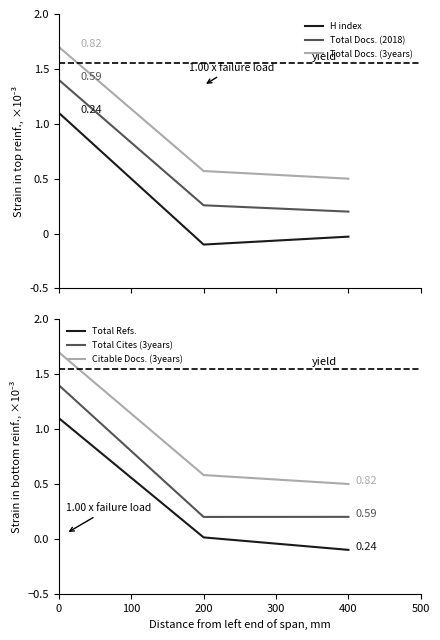

Is the value of Total Cites (3years) at 200 greater than the value of Total Refs. at 200?

Yes